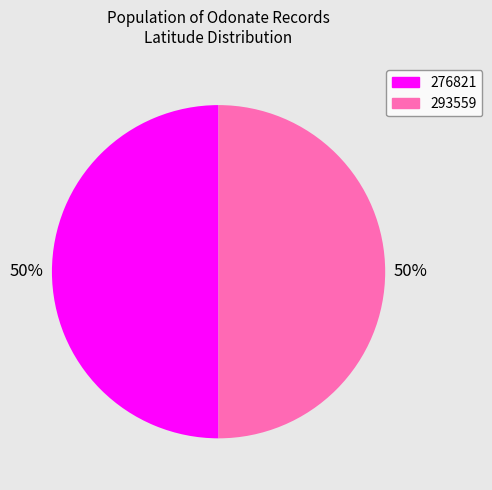

To the nearest percent, what is the average slice percentage?

50%